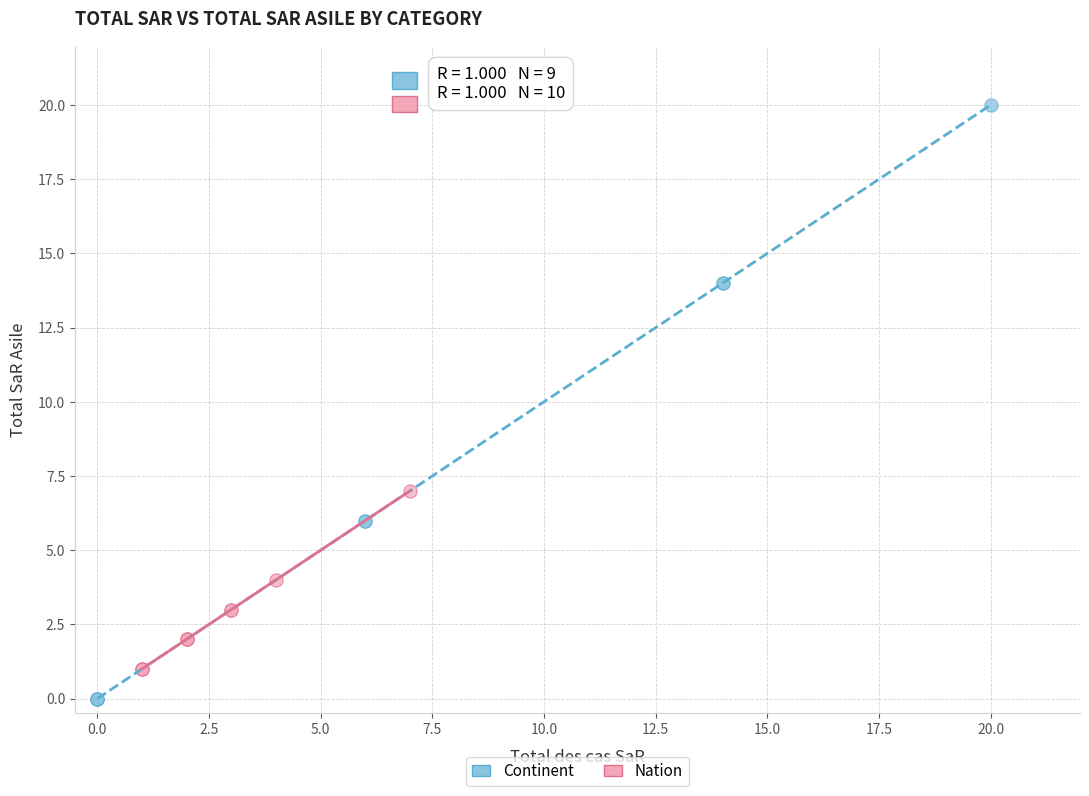

Which series contains the highest Y value?

Continent